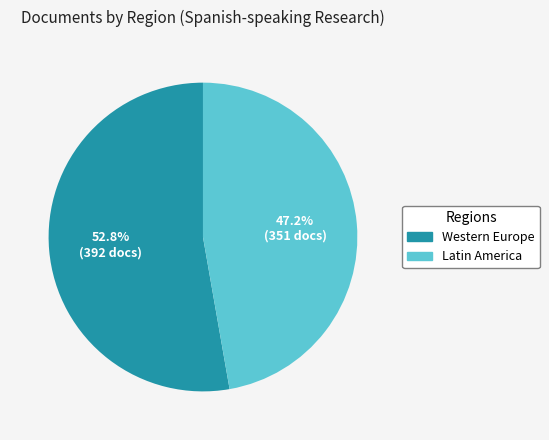

Is there any slice that represents more than half of the pie?

Yes